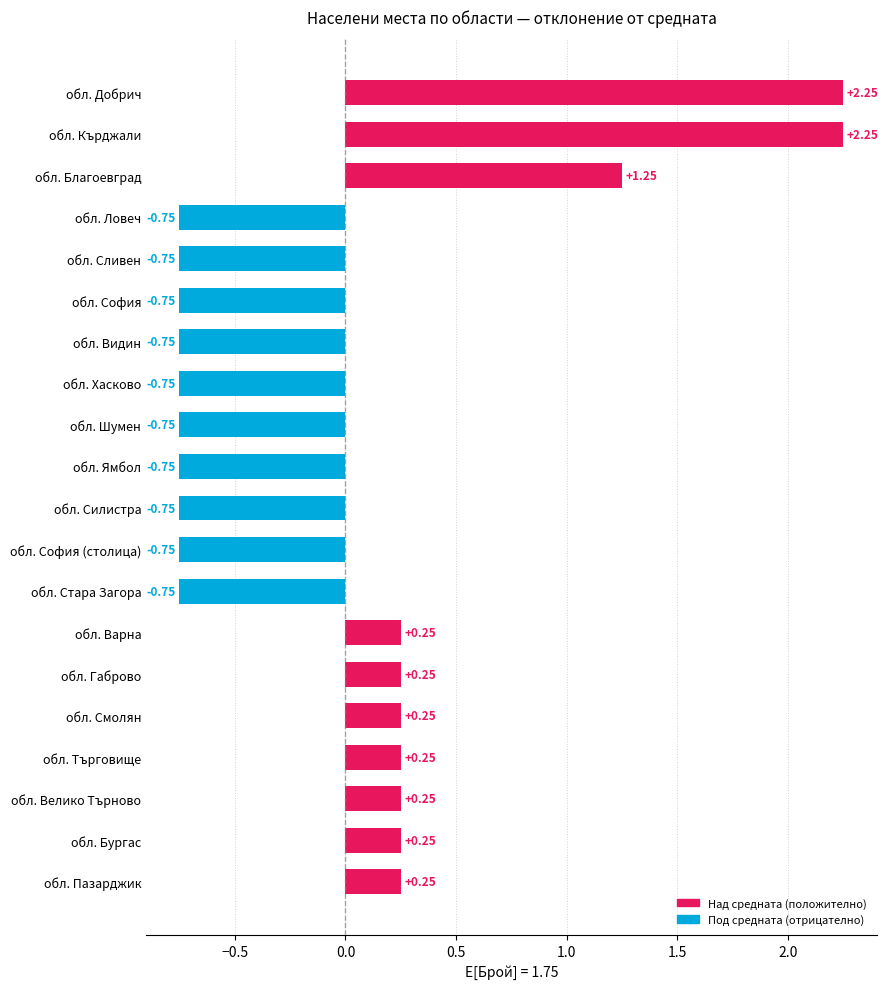

Are the bars horizontal?

Yes